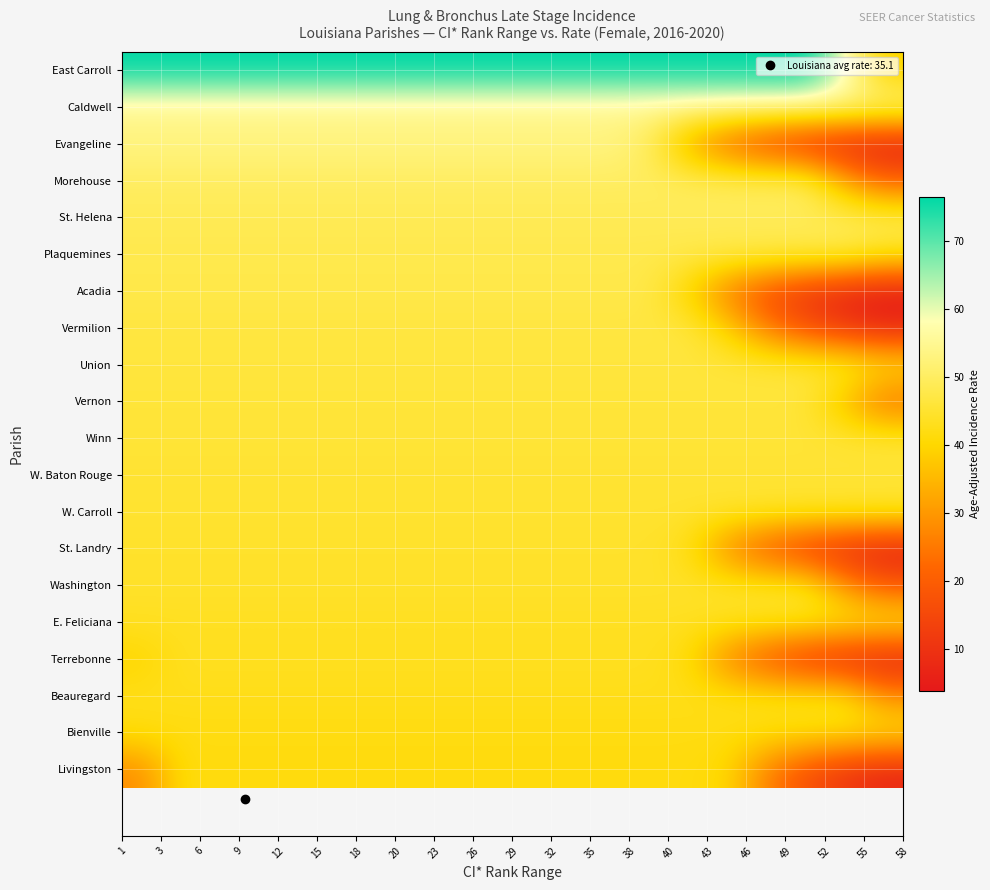

Count the number of categories in the chart.

20